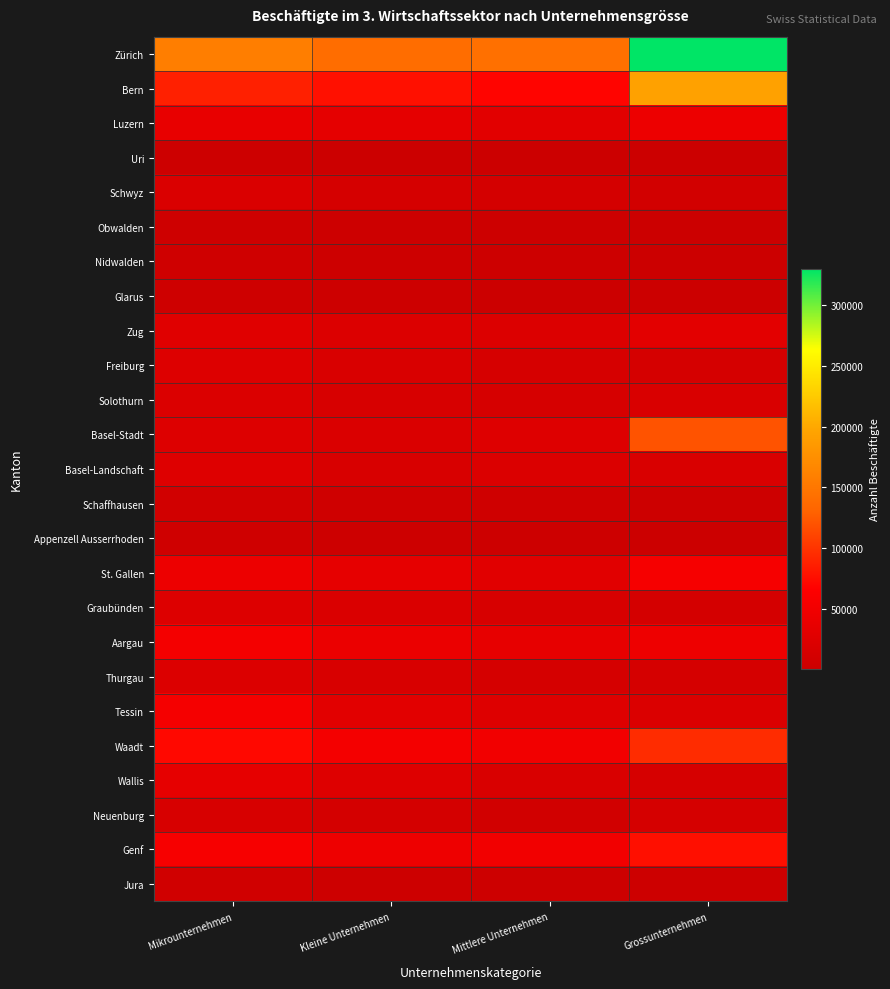

Reading left to right, list all the values displayed in this chart.

Zürich: Mikrounternehmen=157653	Kleine Unternehmen=139579	Mittlere Unternehmen=143377	Grossunternehmen=329815
Bern: Mikrounternehmen=87808	Kleine Unternehmen=77492	Mittlere Unternehmen=69705	Grossunternehmen=193693
Luzern: Mikrounternehmen=37216	Kleine Unternehmen=34072	Mittlere Unternehmen=30681	Grossunternehmen=43920
Uri: Mikrounternehmen=2761	Kleine Unternehmen=2317	Mittlere Unternehmen=1879	Grossunternehmen=862
Schwyz: Mikrounternehmen=19556	Kleine Unternehmen=12980	Mittlere Unternehmen=11531	Grossunternehmen=9150
Obwalden: Mikrounternehmen=4089	Kleine Unternehmen=3152	Mittlere Unternehmen=2668	Grossunternehmen=482
Nidwalden: Mikrounternehmen=5222	Kleine Unternehmen=3278	Mittlere Unternehmen=3082	Grossunternehmen=2374
Glarus: Mikrounternehmen=3736	Kleine Unternehmen=2481	Mittlere Unternehmen=2116	Grossunternehmen=628
Zug: Mikrounternehmen=27657	Kleine Unternehmen=22341	Mittlere Unternehmen=22192	Grossunternehmen=30821
Freiburg: Mikrounternehmen=23751	Kleine Unternehmen=18816	Mittlere Unternehmen=14906	Grossunternehmen=13198
Solothurn: Mikrounternehmen=20992	Kleine Unternehmen=15978	Mittlere Unternehmen=14999	Grossunternehmen=19058
Basel-Stadt: Mikrounternehmen=23245	Kleine Unternehmen=19237	Mittlere Unternehmen=24664	Grossunternehmen=120584
Basel-Landschaft: Mikrounternehmen=24553	Kleine Unternehmen=17599	Mittlere Unternehmen=20835	Grossunternehmen=18620
Schaffhausen: Mikrounternehmen=7662	Kleine Unternehmen=6249	Mittlere Unternehmen=5412	Grossunternehmen=3306
Appenzell Ausserrhoden: Mikrounternehmen=5719	Kleine Unternehmen=3377	Mittlere Unternehmen=2779	Grossunternehmen=1239
St. Gallen: Mikrounternehmen=44386	Kleine Unternehmen=35299	Mittlere Unternehmen=29042	Grossunternehmen=56291
Graubünden: Mikrounternehmen=23255	Kleine Unternehmen=20083	Mittlere Unternehmen=16226	Grossunternehmen=12229
Aargau: Mikrounternehmen=53088	Kleine Unternehmen=41234	Mittlere Unternehmen=36895	Grossunternehmen=45071
Thurgau: Mikrounternehmen=22846	Kleine Unternehmen=16588	Mittlere Unternehmen=13184	Grossunternehmen=13711
Tessin: Mikrounternehmen=53958	Kleine Unternehmen=30619	Mittlere Unternehmen=24613	Grossunternehmen=21307
Waadt: Mikrounternehmen=71972	Kleine Unternehmen=53219	Mittlere Unternehmen=51008	Grossunternehmen=95656
Wallis: Mikrounternehmen=35552	Kleine Unternehmen=25172	Mittlere Unternehmen=18537	Grossunternehmen=14869
Neuenburg: Mikrounternehmen=15295	Kleine Unternehmen=12085	Mittlere Unternehmen=8056	Grossunternehmen=13760
Genf: Mikrounternehmen=56647	Kleine Unternehmen=45775	Mittlere Unternehmen=50355	Grossunternehmen=76765
Jura: Mikrounternehmen=6337	Kleine Unternehmen=3417	Mittlere Unternehmen=3316	Grossunternehmen=2673